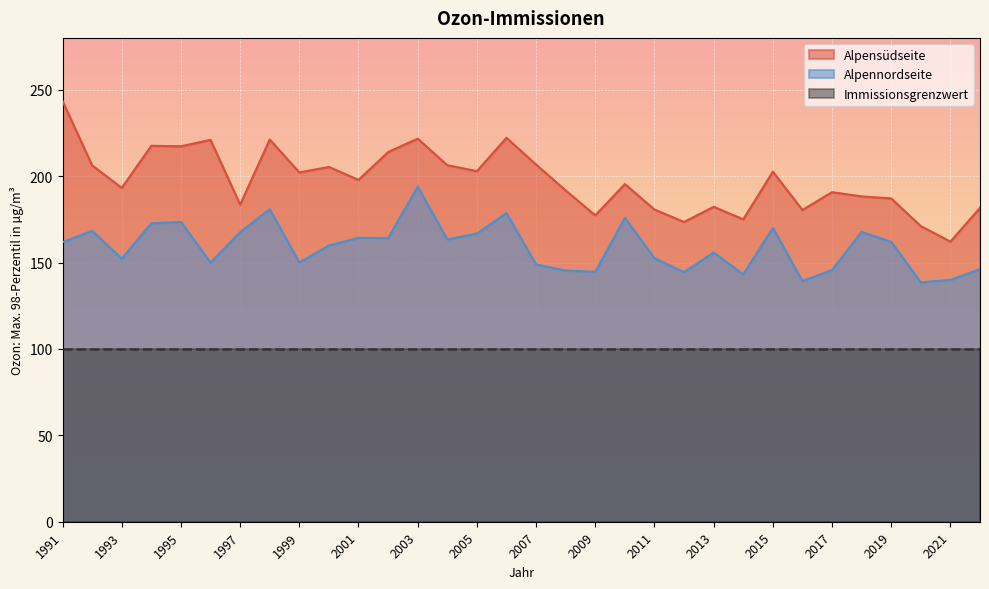

What is the sum of all Alpensüdseite values?

6322.0